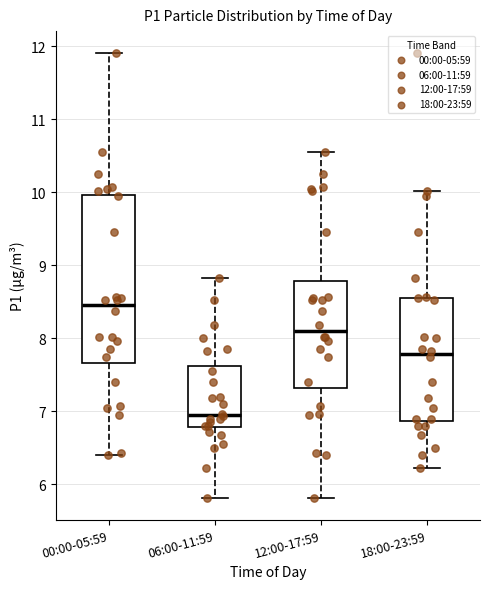

Reading left to right, transcribe this box plot: for each box, give where its median line is, the range the box spans, and where its two whiskers end, as read against the y-axis. The values are not printed on the chart, so give them approximately, as read against the axis.

00:00-05:59: median 8.5, box 7.7 to 10.0, whiskers 6.4 to 11.9
06:00-11:59: median 7.0, box 6.8 to 7.6, whiskers 5.8 to 8.8
12:00-17:59: median 8.1, box 7.3 to 8.8, whiskers 5.8 to 10.6
18:00-23:59: median 7.8, box 6.9 to 8.6, whiskers 6.2 to 10.0